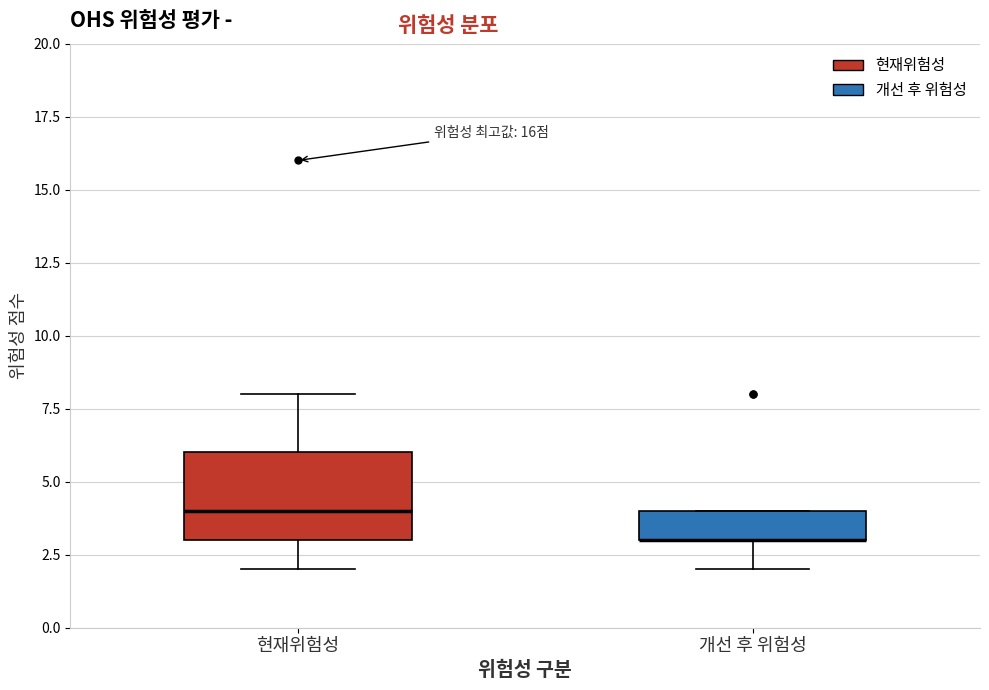

Comparing the boxes themselves (not the whiskers), which one is the tallest?

현재위험성